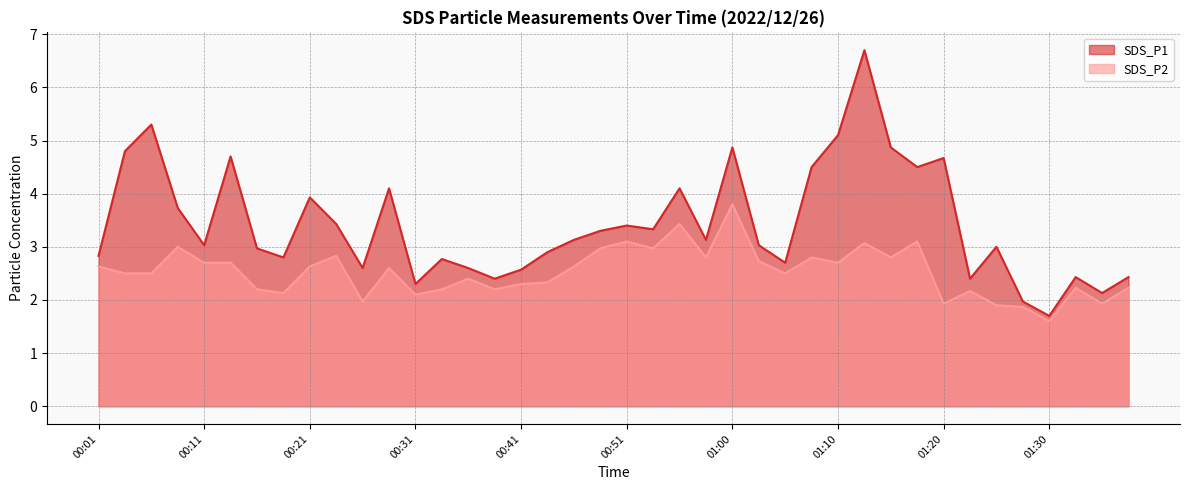

What is the average value of the SDS_P1 series?

3.4